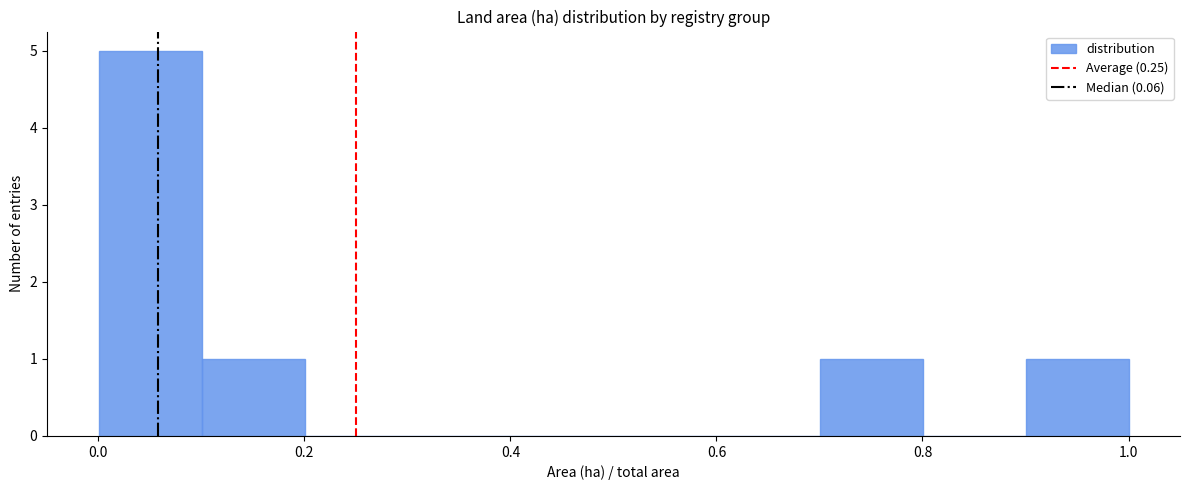

Over which range of the x-axis is the bar tallest?

0.0 to 0.1